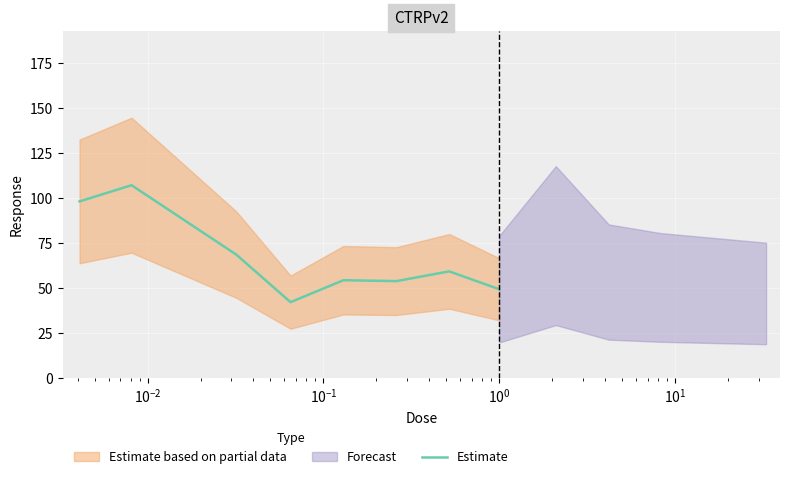

What is the minimum value shown in the chart?

42.2